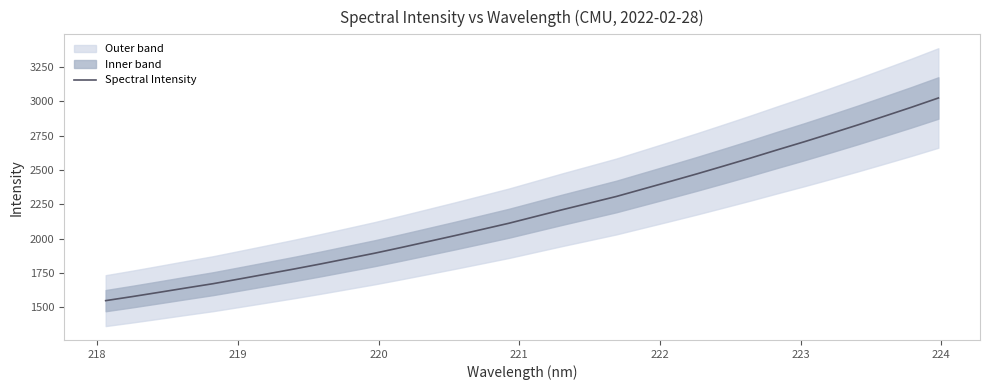

What is the difference between the second highest and second lowest values?

1381.1